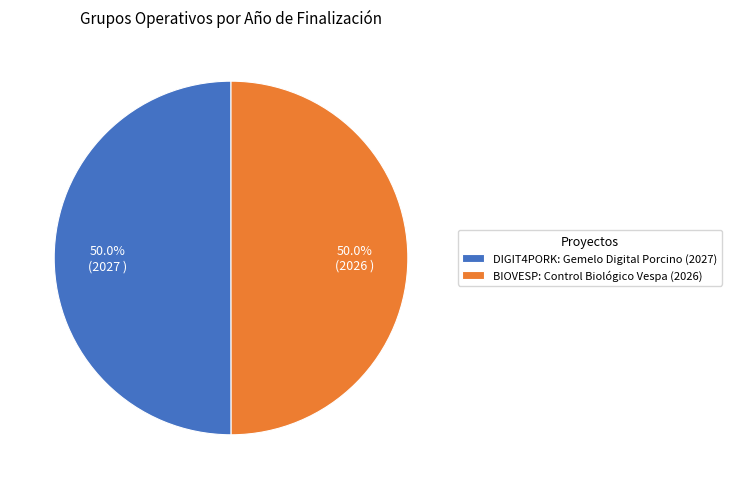

How many slices are in this pie chart?

2